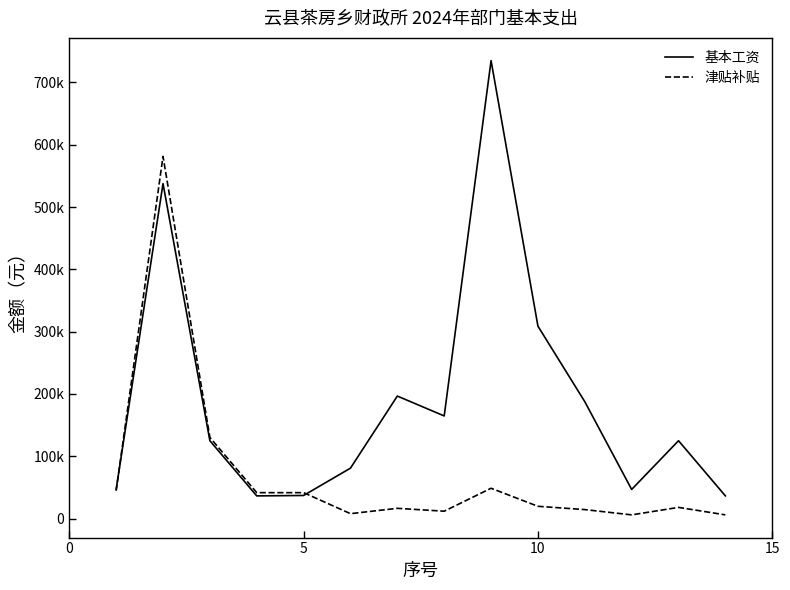

Is this an area chart (filled region under the line)?

No